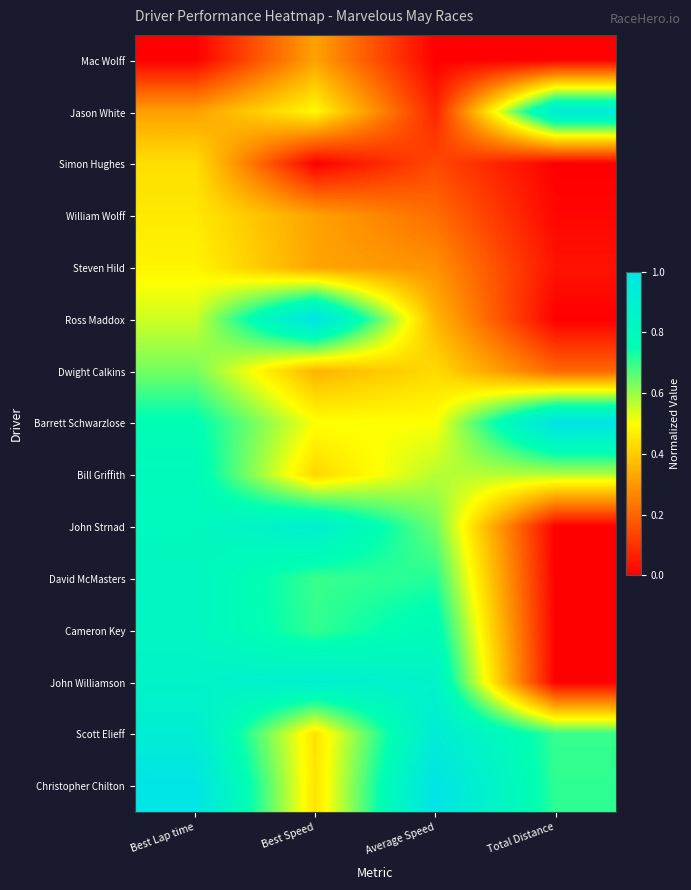

Reading left to right, list all the values displayed in this chart.

Mac Wolff: Best Lap time=0.0	Best Speed=0.3	Average Speed=0.0	Total Distance=0.0
Jason White: Best Lap time=0.3	Best Speed=0.5	Average Speed=0.1	Total Distance=0.9
Simon Hughes: Best Lap time=0.4	Best Speed=0.0	Average Speed=0.1	Total Distance=0.0
William Wolff: Best Lap time=0.5	Best Speed=0.3	Average Speed=0.2	Total Distance=0.0
Steven Hild: Best Lap time=0.5	Best Speed=0.3	Average Speed=0.3	Total Distance=0.0
Ross Maddox: Best Lap time=0.5	Best Speed=1.0	Average Speed=0.4	Total Distance=0.0
Dwight Calkins: Best Lap time=0.6	Best Speed=0.4	Average Speed=0.4	Total Distance=0.2
Barrett Schwarzlose: Best Lap time=0.8	Best Speed=0.5	Average Speed=0.5	Total Distance=1.0
Bill Griffith: Best Lap time=0.8	Best Speed=0.4	Average Speed=0.6	Total Distance=0.6
John Strnad: Best Lap time=0.8	Best Speed=0.9	Average Speed=0.6	Total Distance=0.0
David McMasters: Best Lap time=0.8	Best Speed=0.7	Average Speed=0.7	Total Distance=0.0
Cameron Key: Best Lap time=0.8	Best Speed=0.7	Average Speed=0.8	Total Distance=0.0
John Williamson: Best Lap time=0.9	Best Speed=0.9	Average Speed=0.9	Total Distance=0.0
Scott Elieff: Best Lap time=0.9	Best Speed=0.4	Average Speed=0.9	Total Distance=0.7
Christopher Chilton: Best Lap time=1.0	Best Speed=0.4	Average Speed=1.0	Total Distance=0.7